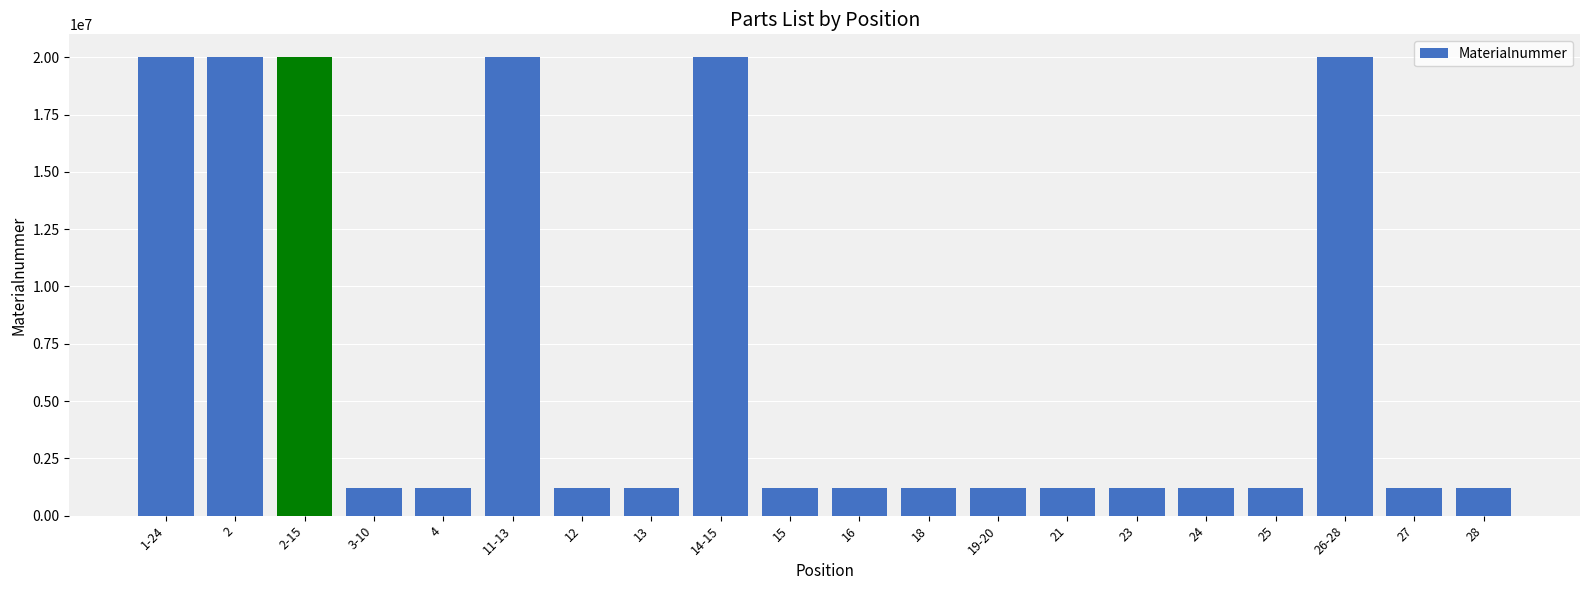

True or false: the data shows 20002858 at 2.

True